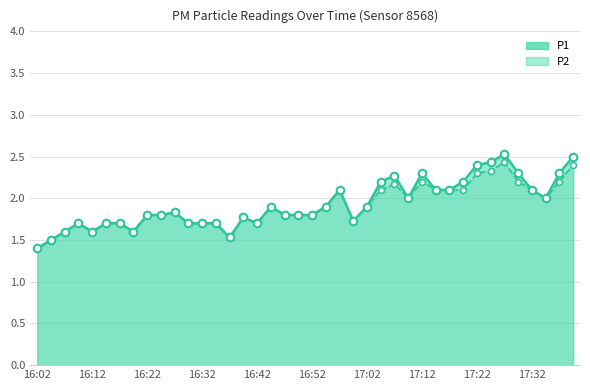

Which series has the widest spread of Y values?

P1